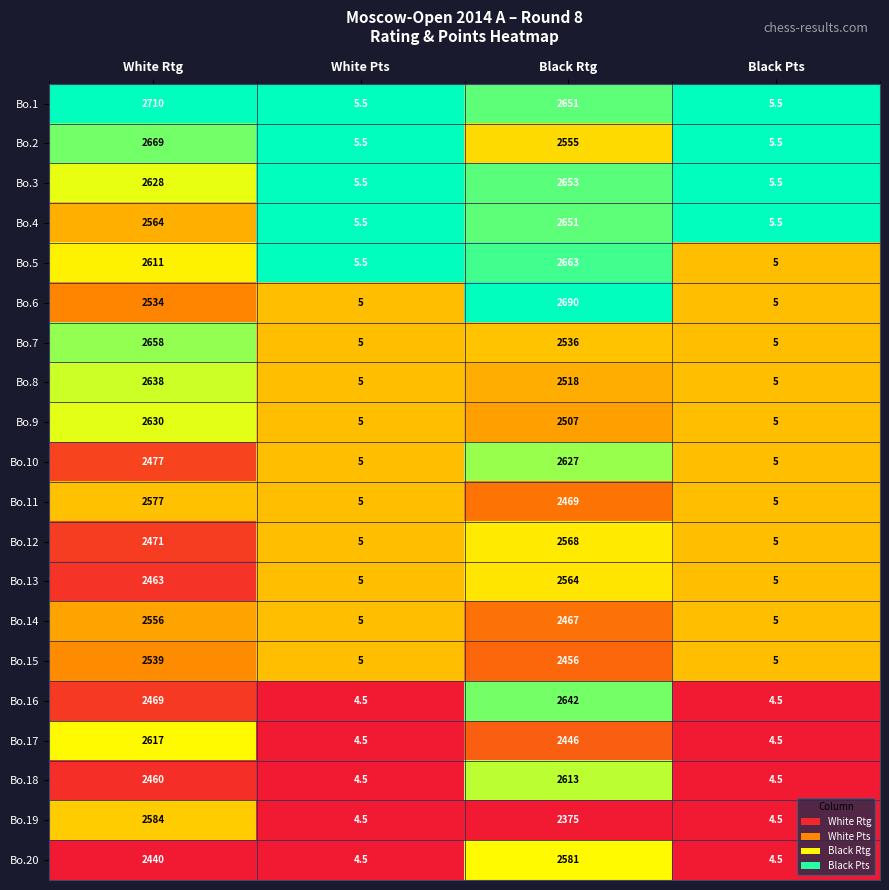

Read the Bo.3 value at Black Pts.

5.5